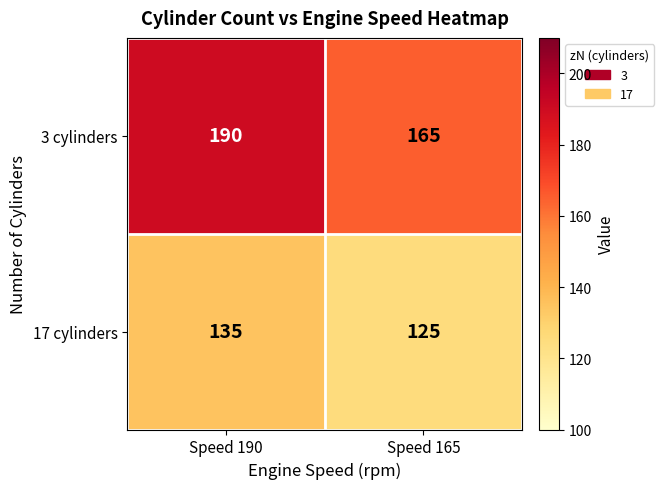

Reading left to right, list all the values displayed in this chart.

3 cylinders: 190	165
17 cylinders: 135	125